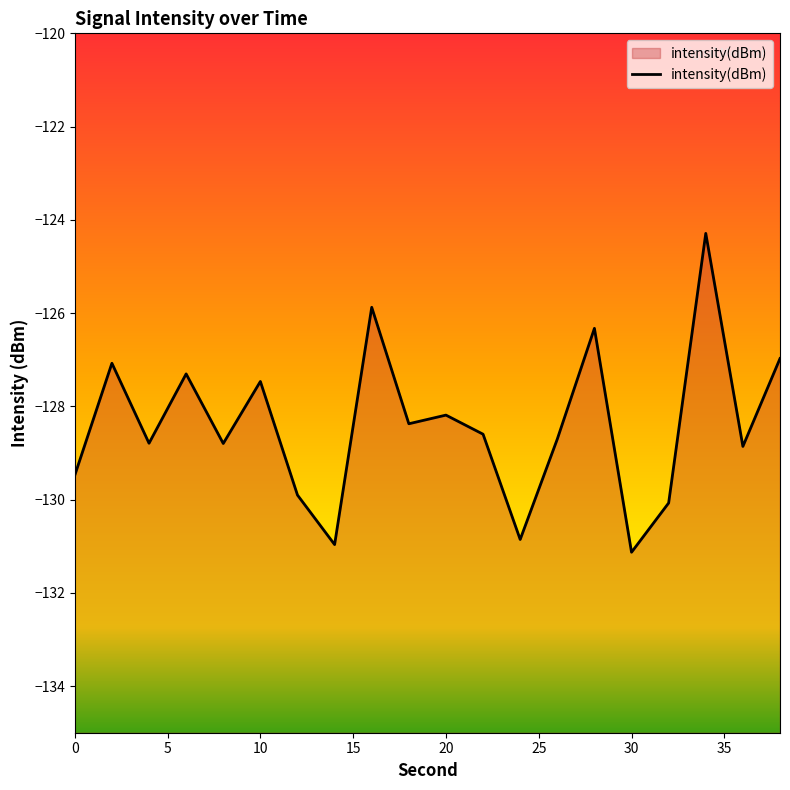

Reading right to left, what are all the values shown in this chart?

-127.0	-128.9	-124.3	-130.1	-131.1	-126.3	-128.7	-130.9	-128.6	-128.2	-128.4	-125.9	-131.0	-129.9	-127.5	-128.8	-127.3	-128.8	-127.1	-129.5